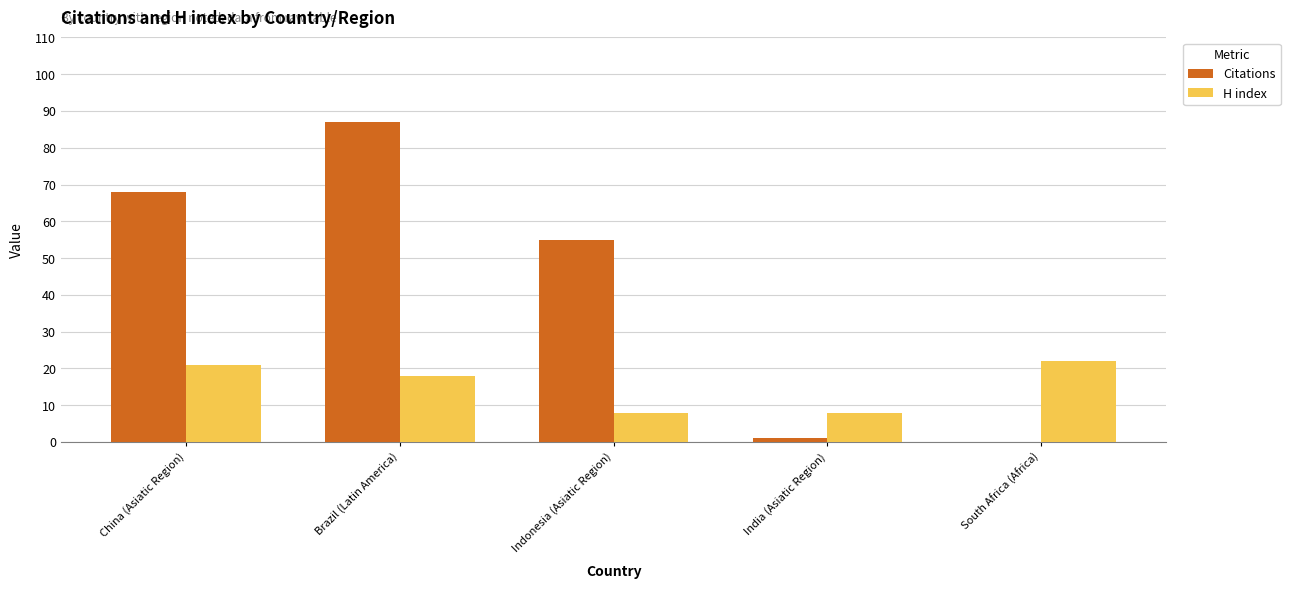

What are all the series names shown in the legend?

Citations, H index